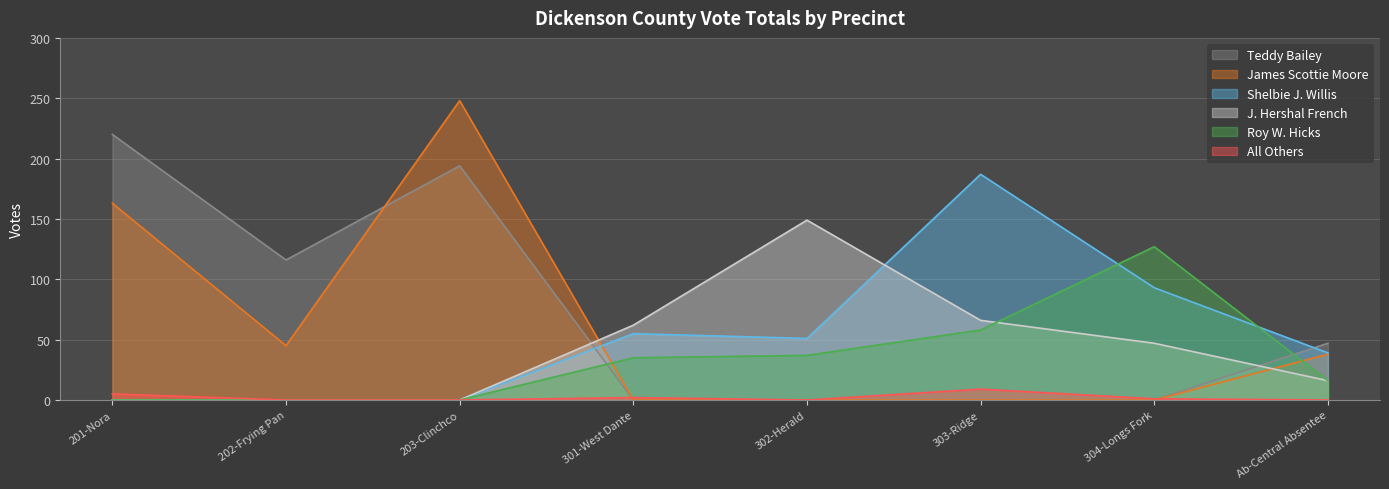

Rank the series by their maximum value, from highest to lowest.

James Scottie Moore, Teddy Bailey, Shelbie J. Willis, J. Hershal French, Roy W. Hicks, All Others